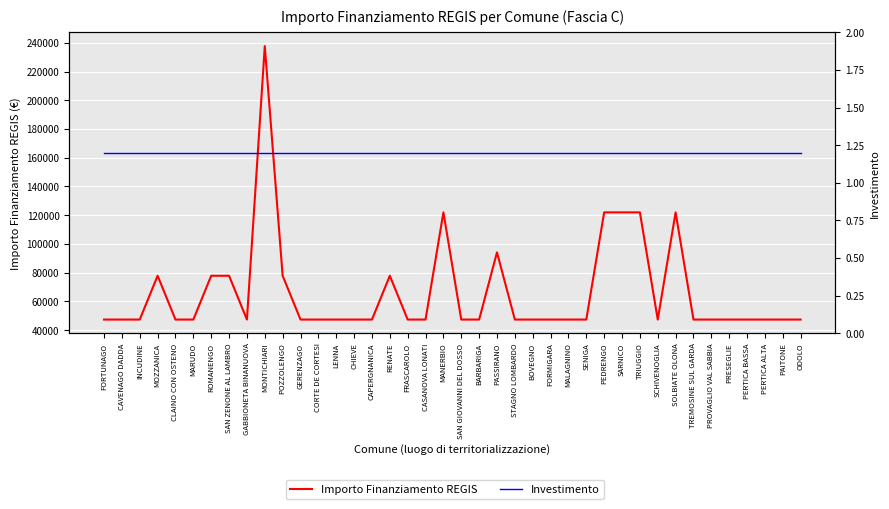

What is the label of the 21st point from the left?

SAN GIOVANNI DEL DOSSO